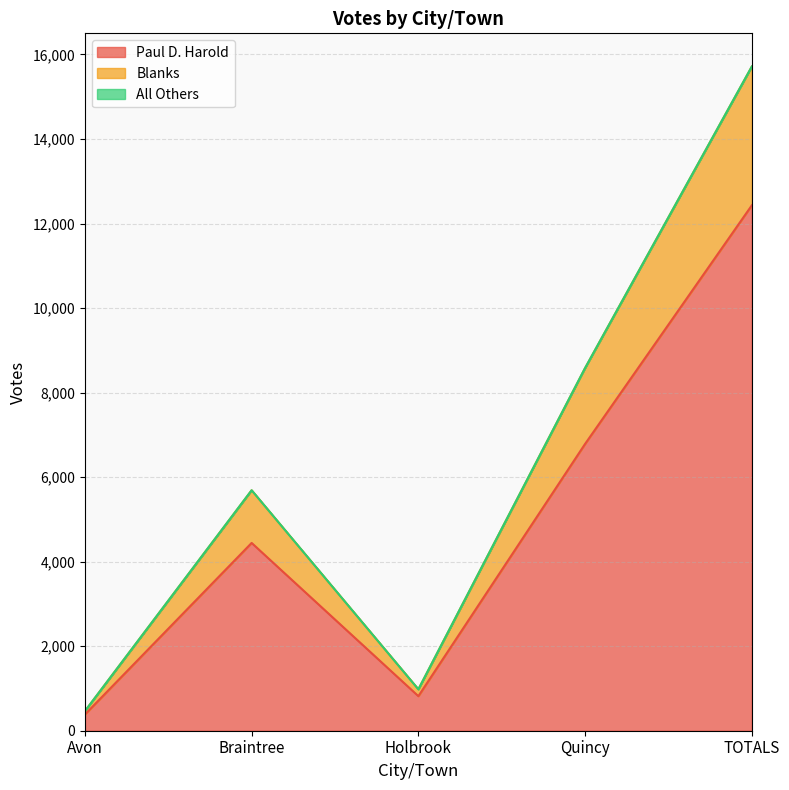

At which label does Paul D. Harold reach its minimum?

Avon